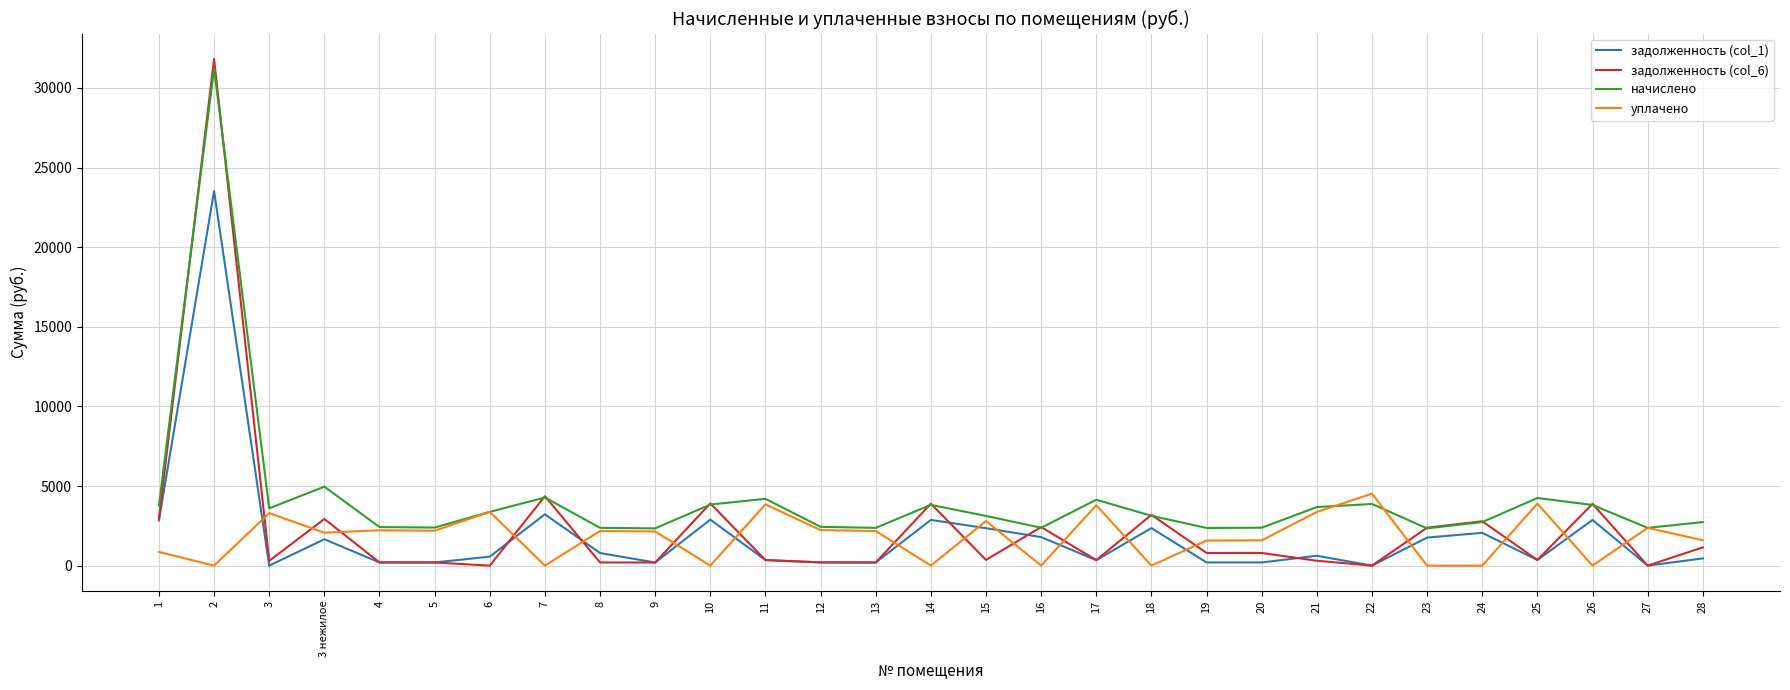

Does the chart display data point markers on the line(s)?

No